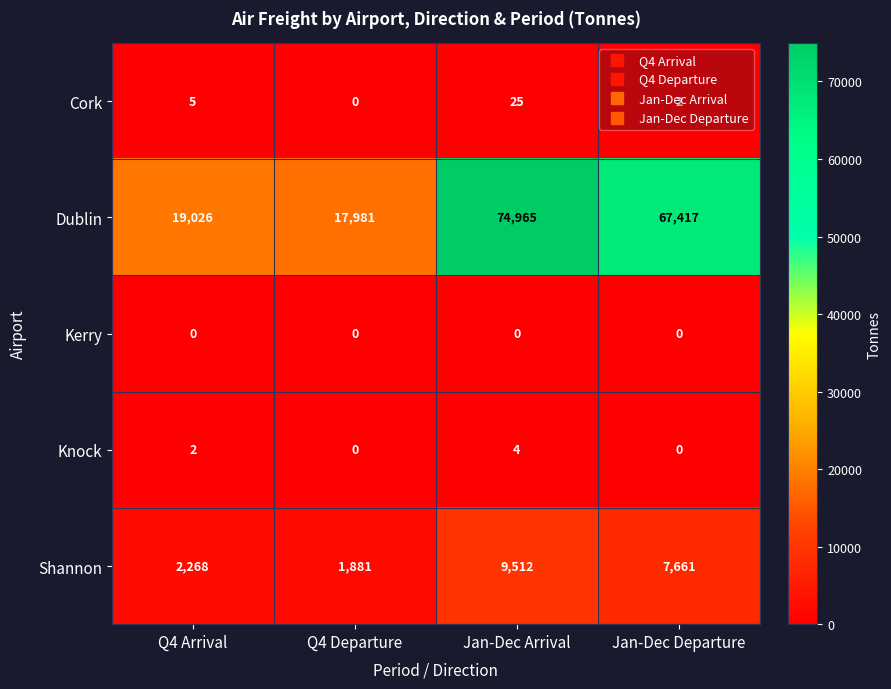

Rank the series by their maximum value, from lowest to highest.

Kerry, Knock, Cork, Shannon, Dublin